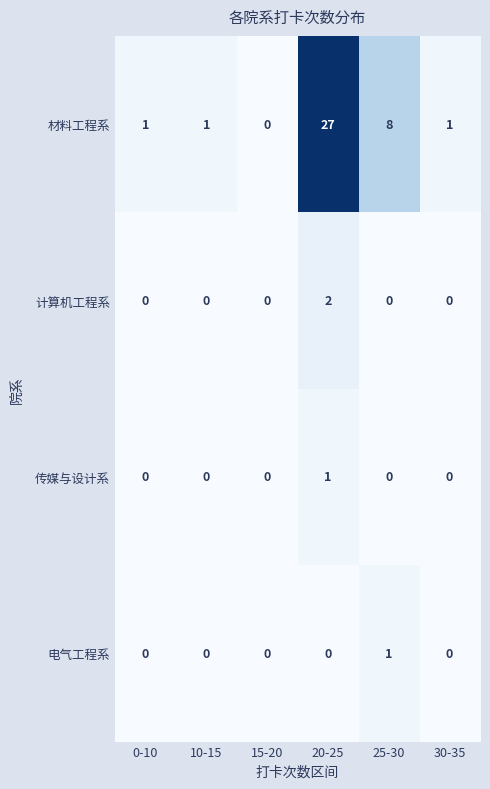

At 20-25, list the series in order from largest to smallest.

材料工程系, 计算机工程系, 传媒与设计系, 电气工程系